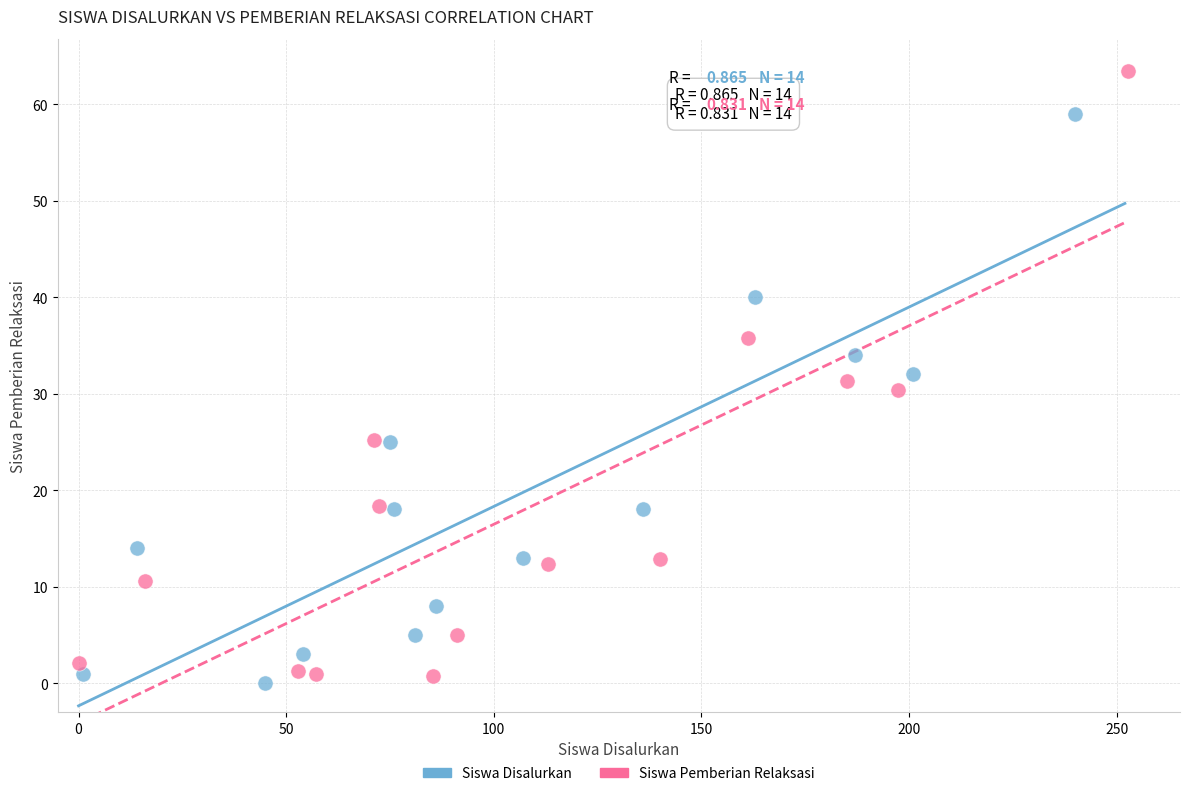

Which series has the largest Y range (max minus min)?

Siswa Pemberian Relaksasi